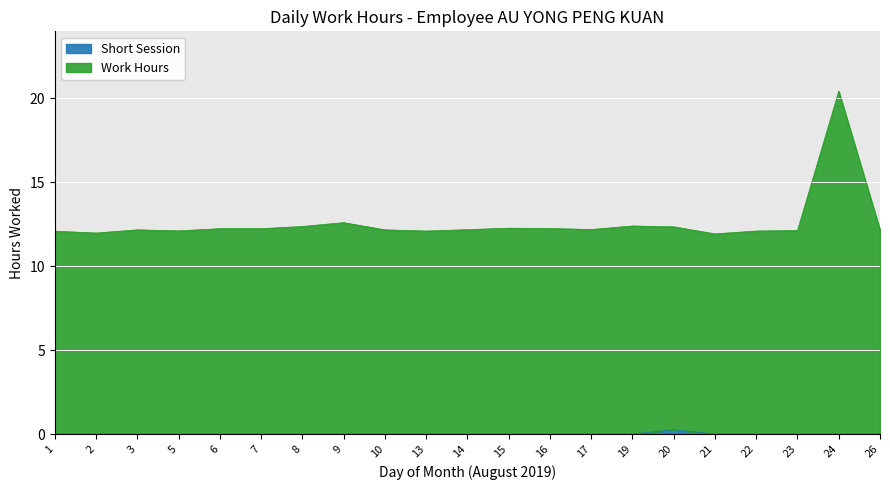

Is it true that Work Hours equals 3.2 at 21?

False